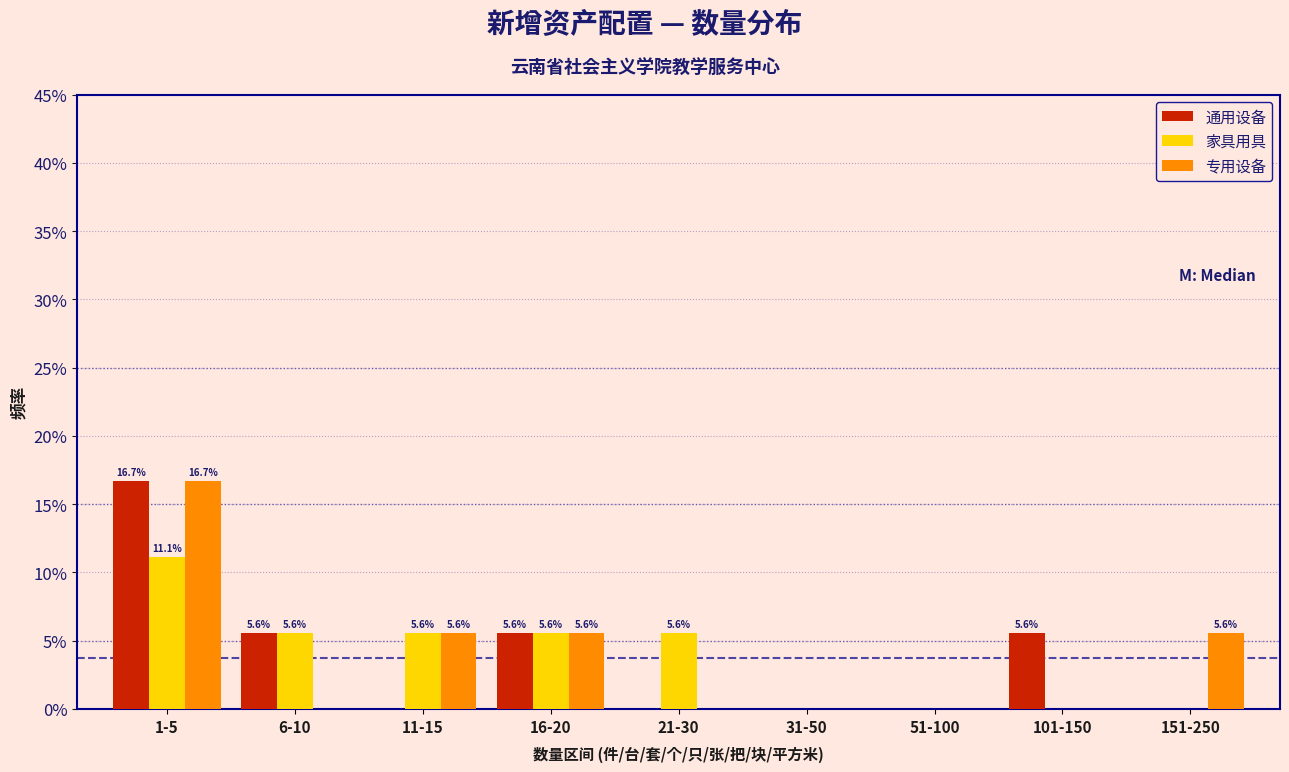

What are all the series names shown in the legend?

通用设备, 家具用具, 专用设备